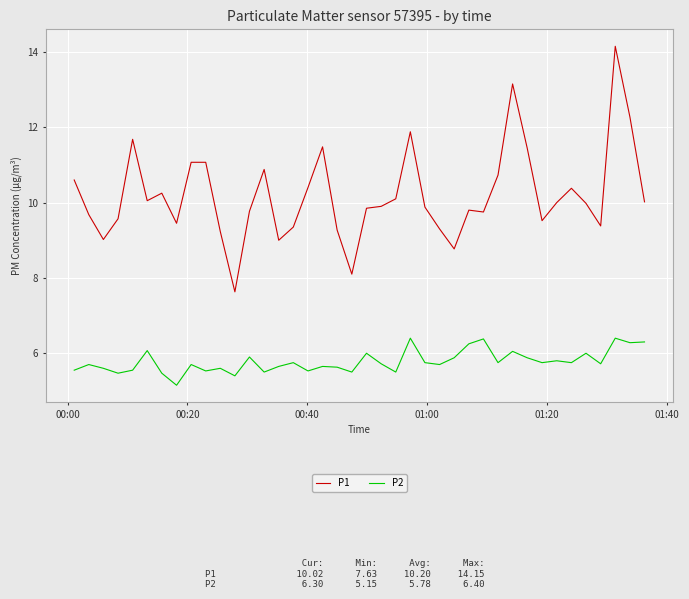

Does the chart display data point markers on the line(s)?

No